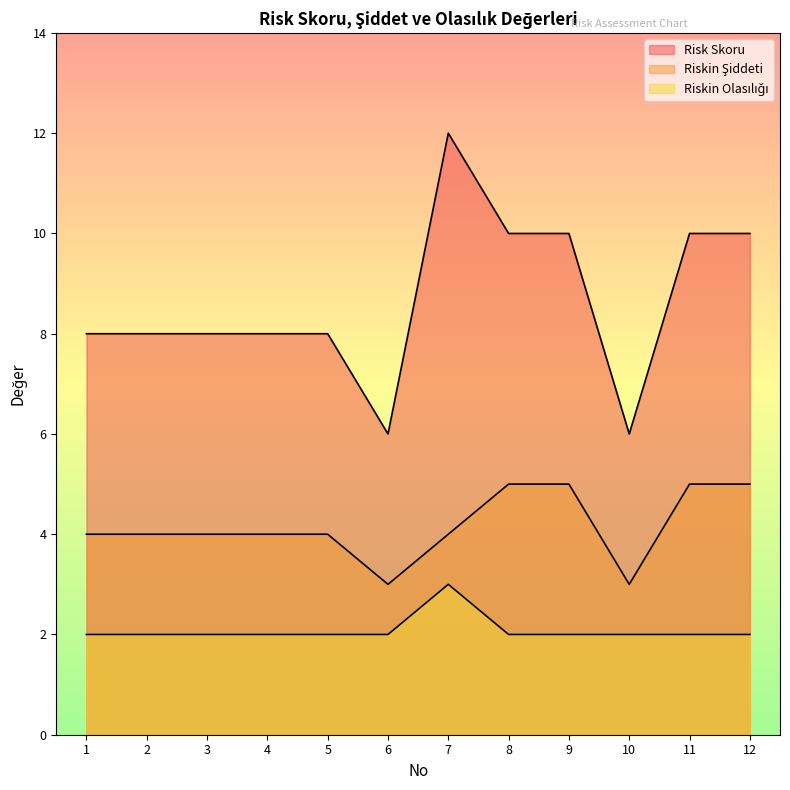

List the series in order of their overall mean, lowest first.

Riskin Olasılığı, Riskin Şiddeti, Risk Skoru